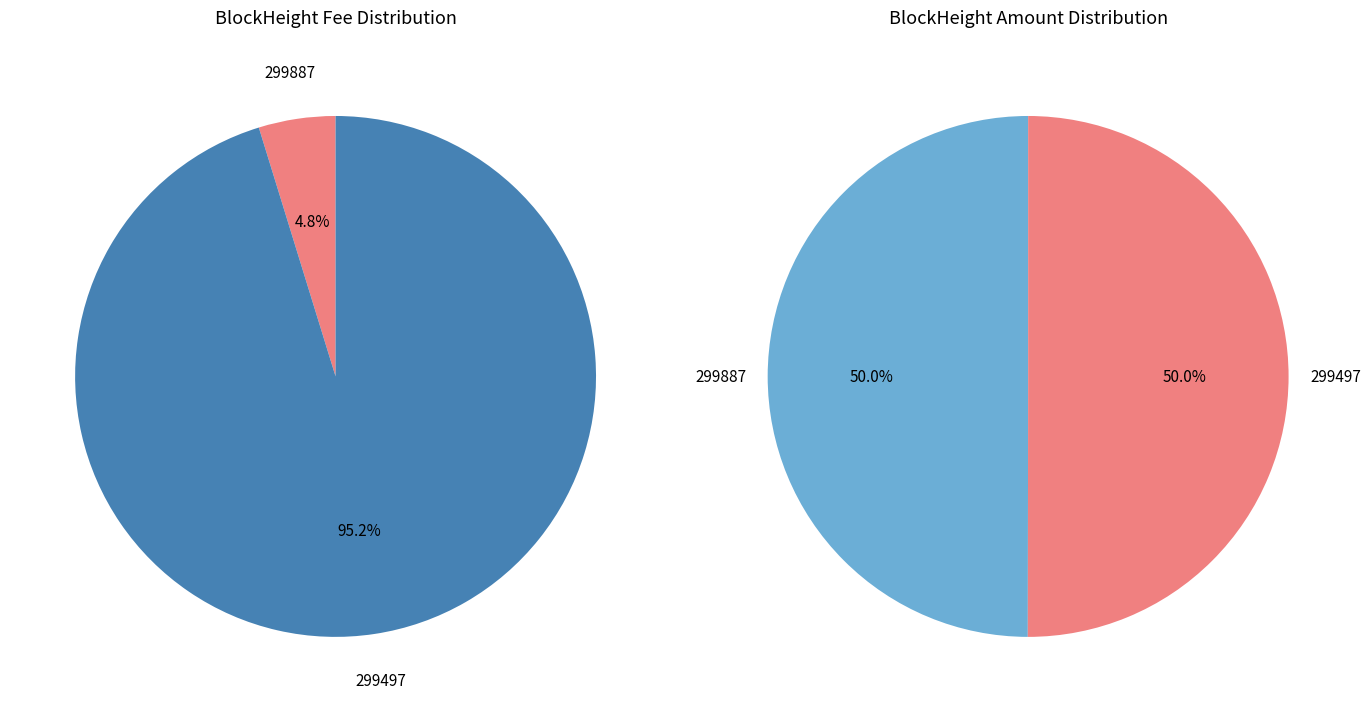

Which has a higher value, 299497 or 299887?

299497